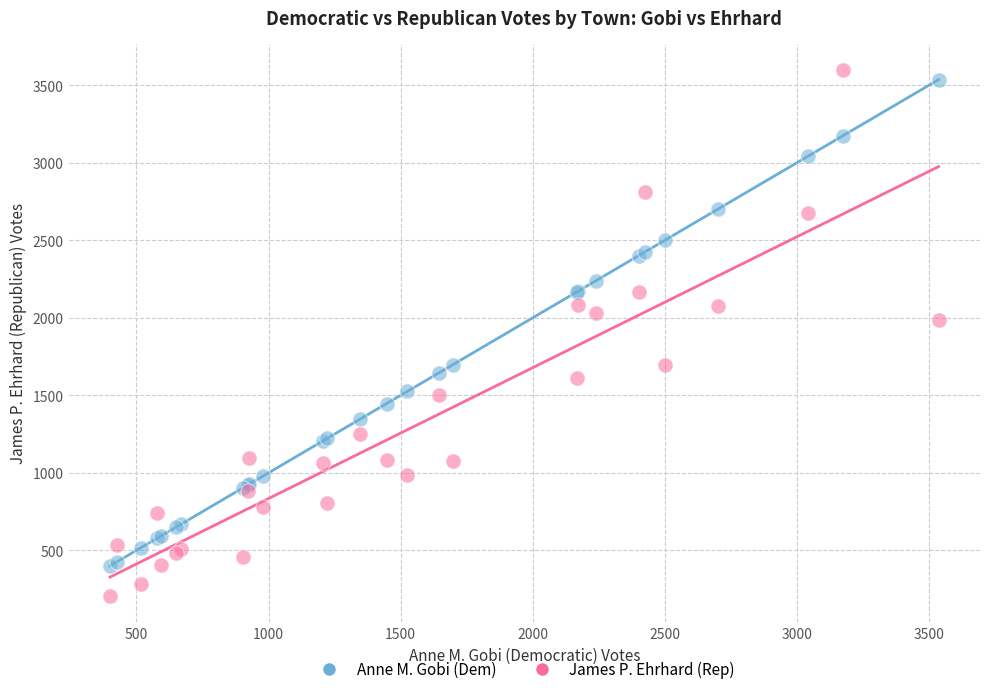

Across all series, what Y value is closest to 1902?

1986